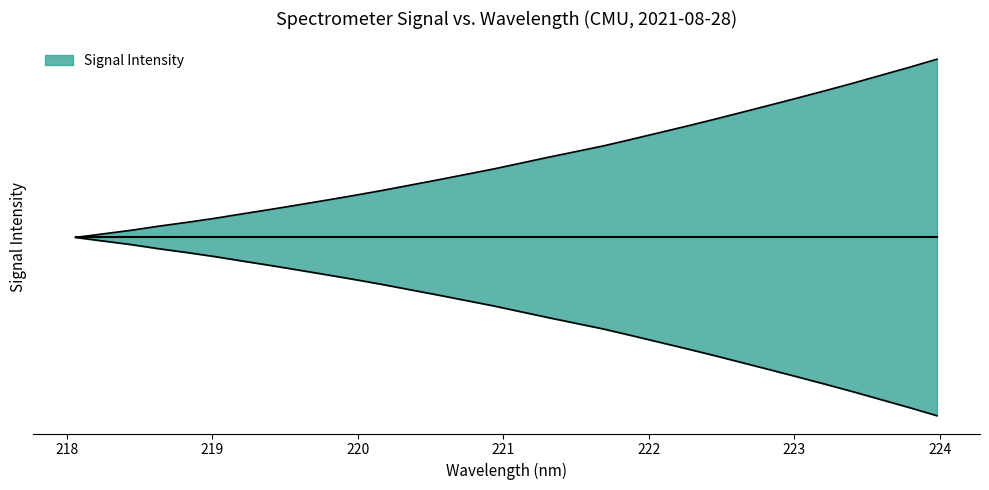

True or false: y and x intersect in this chart.

False